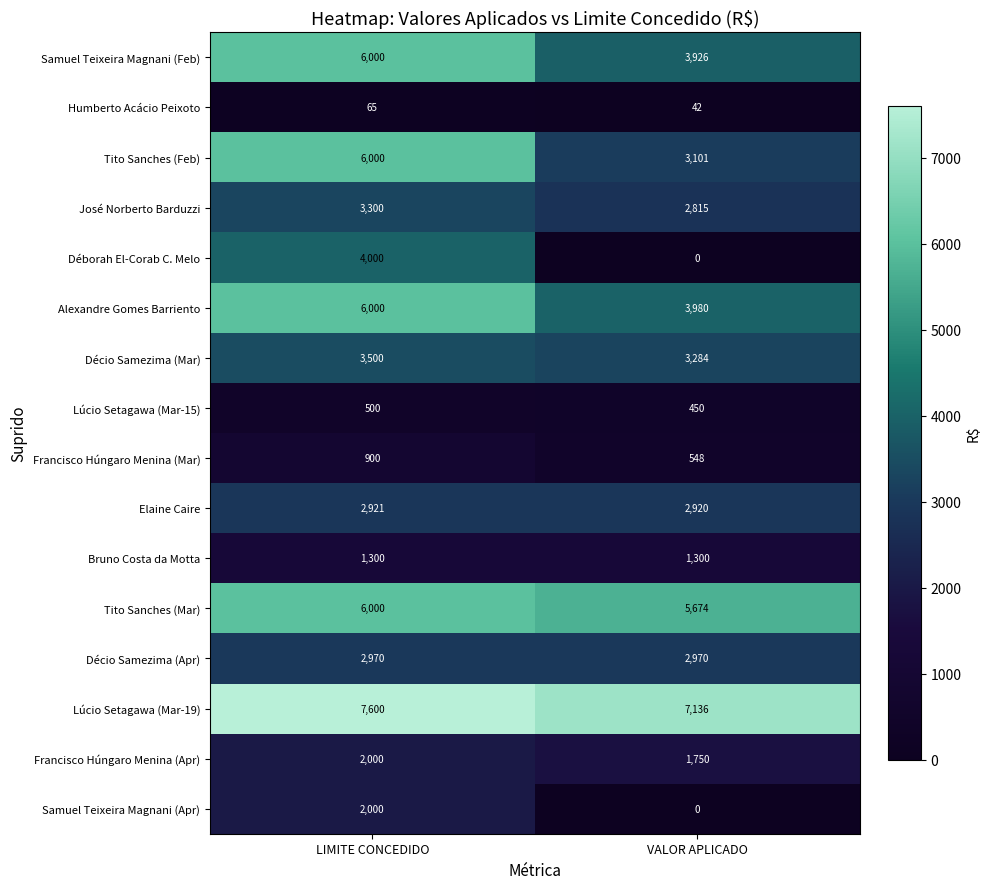

List the labels in order of Francisco Húngaro Menina (Mar) value, largest first.

LIMITE CONCEDIDO, VALOR APLICADO